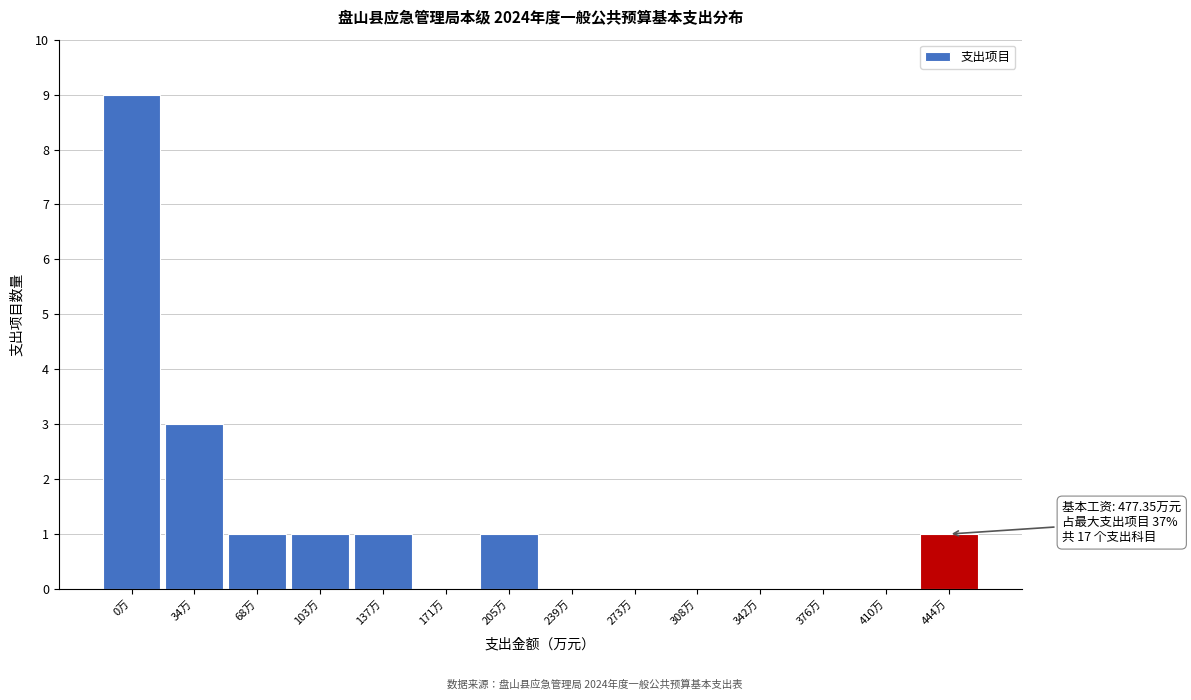

Reading left to right, what are all the values shown in this chart?

0万=9	34万=3	68万=1	103万=1	137万=1	171万=0	205万=1	239万=0	273万=0	308万=0	342万=0	376万=0	410万=0	444万=1